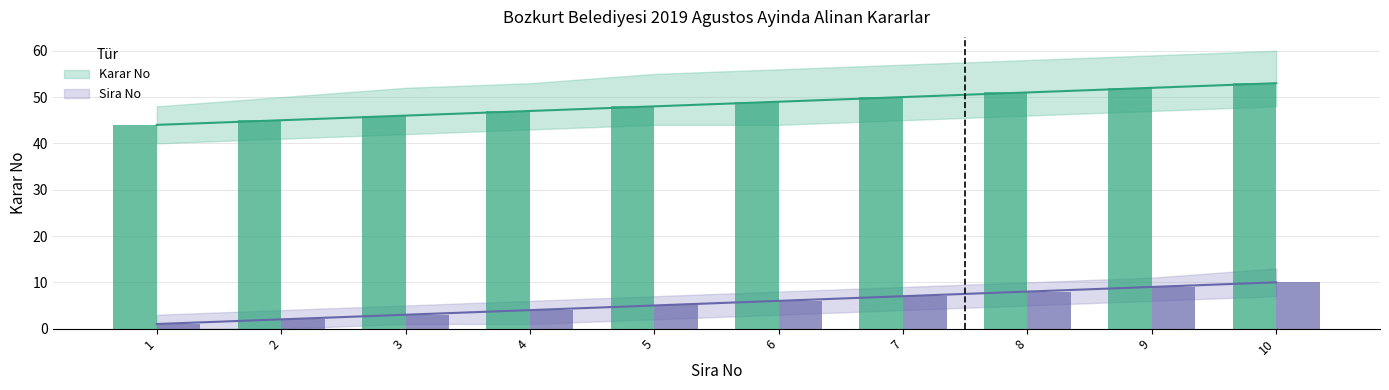

What is the lowest value of the Sira No series?

1